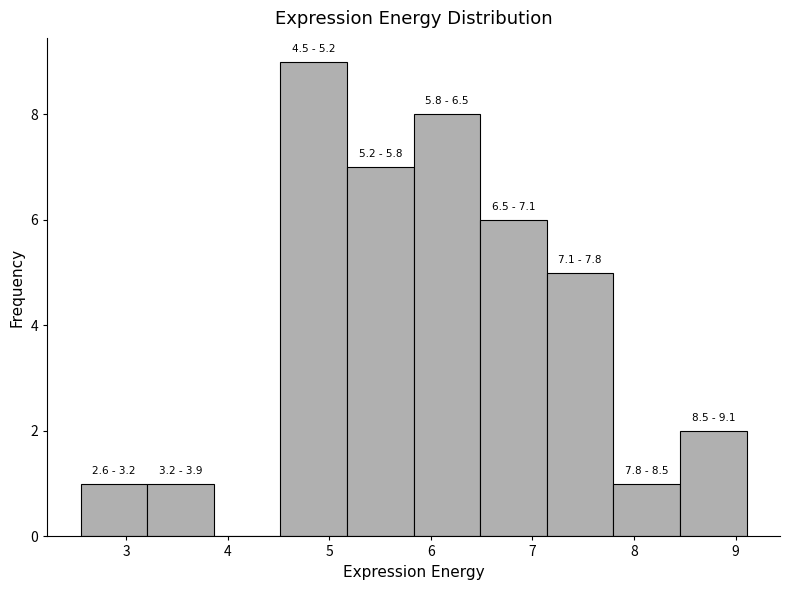

Which range on the x-axis has the tallest bar?

4.5 to 5.2